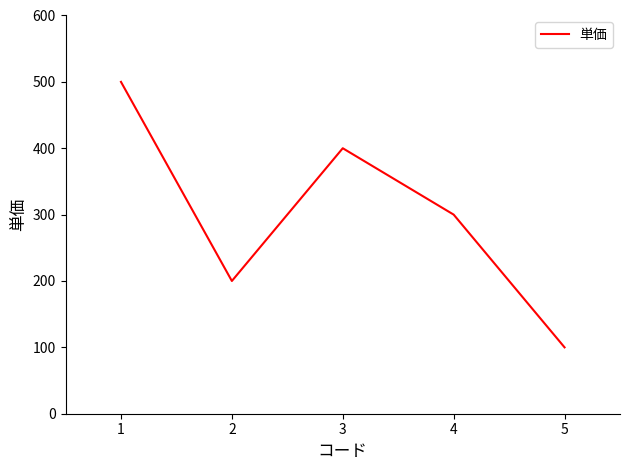

Read the value at 4, to the nearest 10.

300